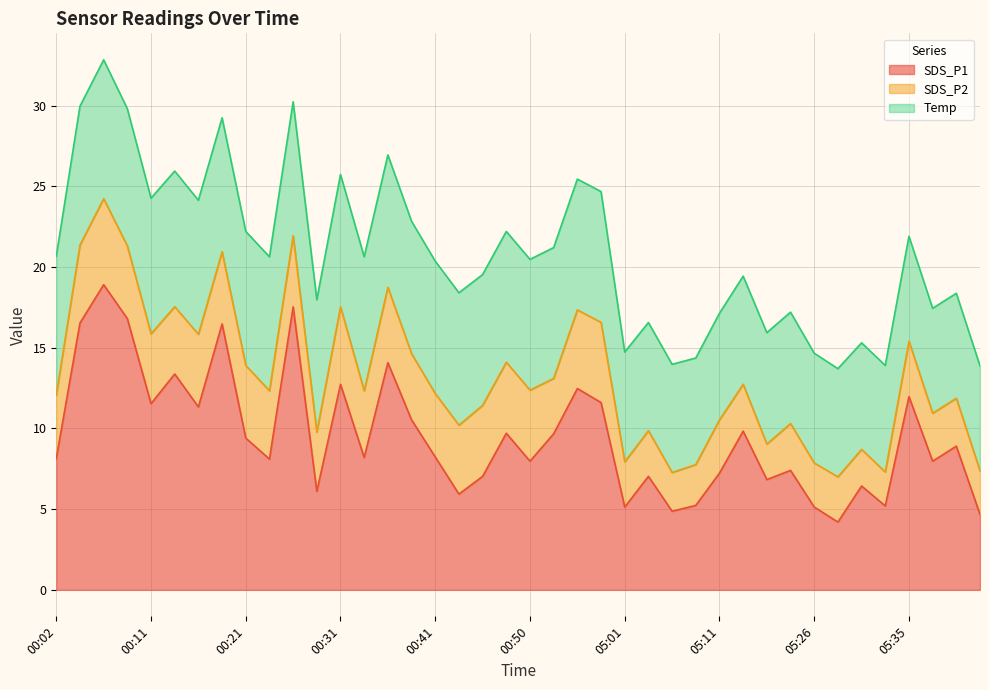

True or false: Temp and SDS_P2 intersect in this chart.

False